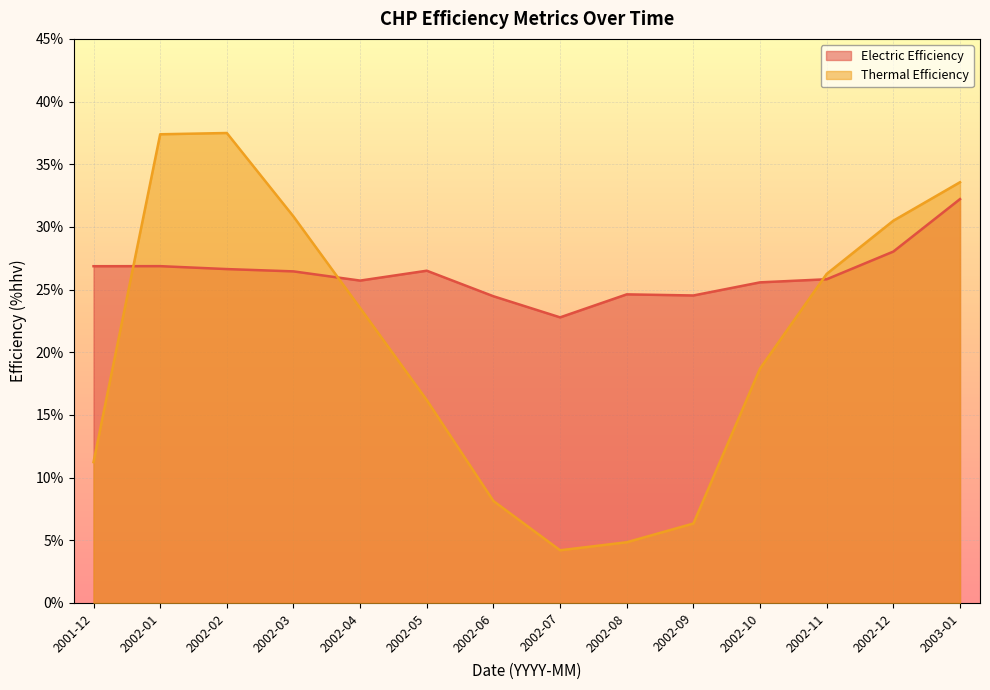

At which category is the sum across all series the highest?

2003-01